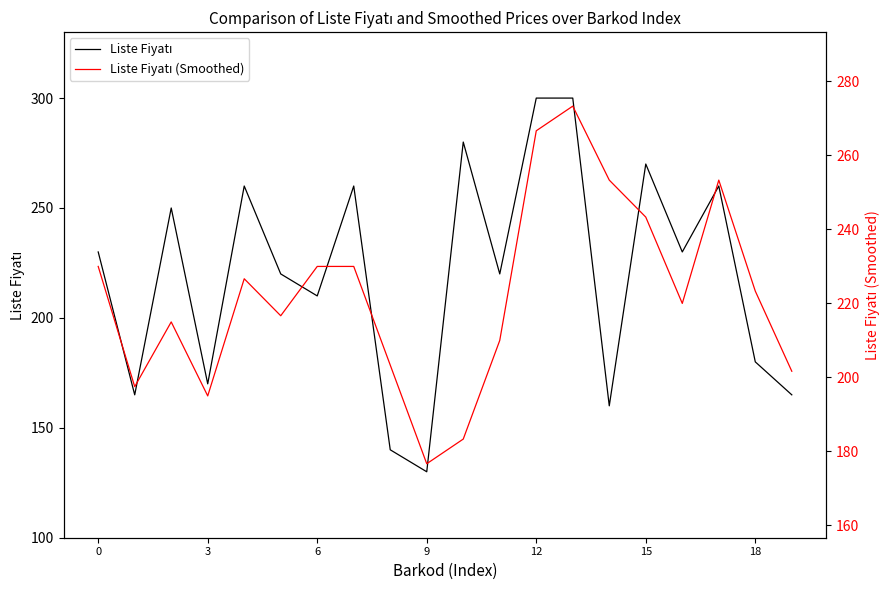

How many times do Liste Fiyatı (Smoothed) and Liste Fiyatı cross each other?

10